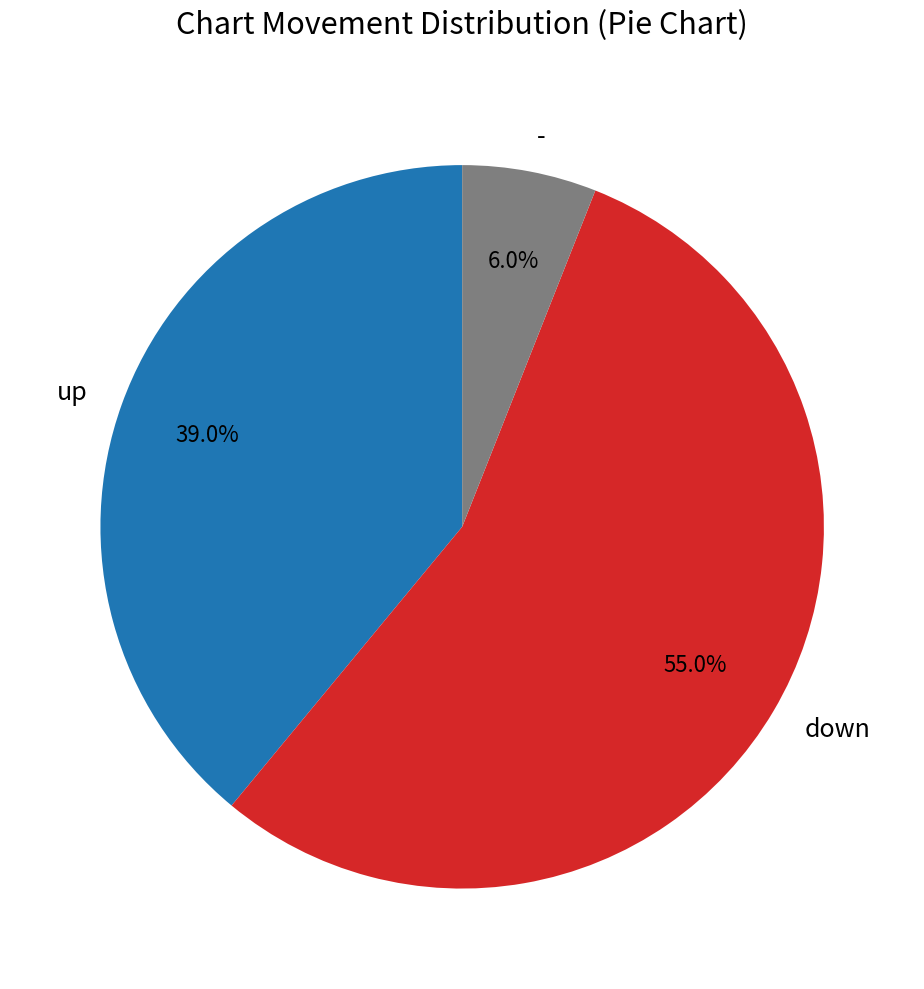

What percentage is NOT represented by down?

45.0%